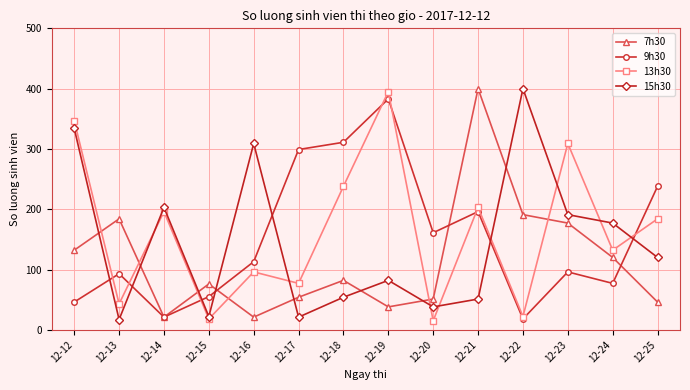

What is the total value across all series at 12-15?

171